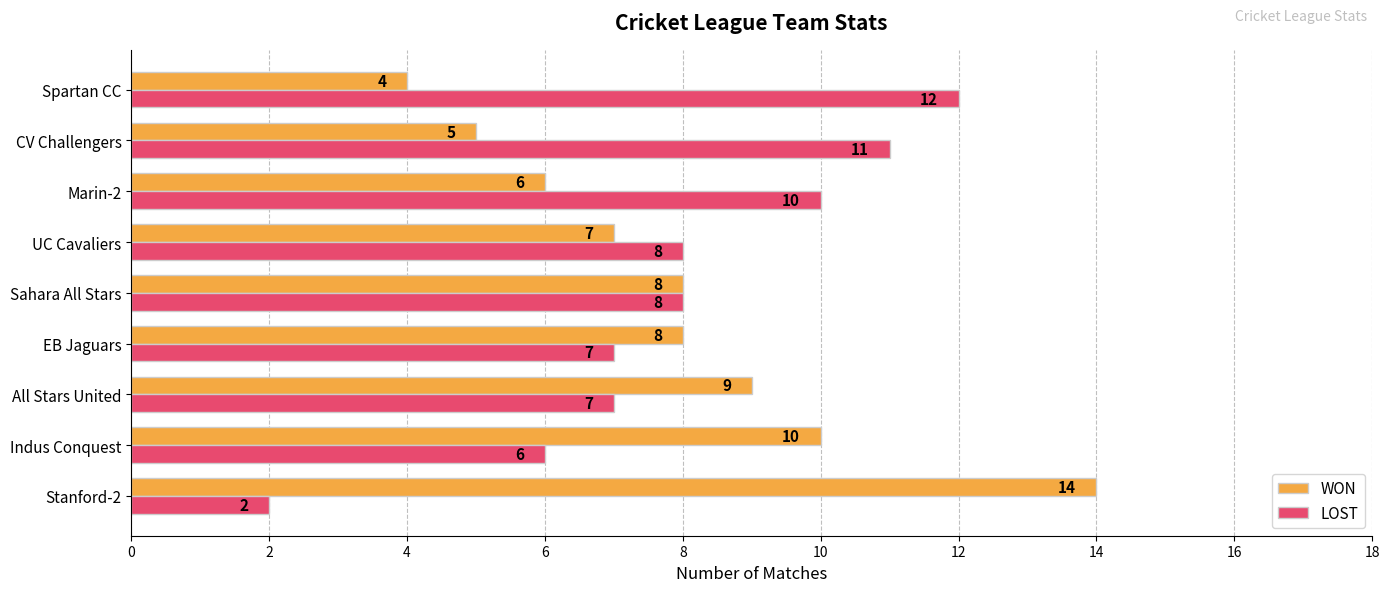

What is the total value across all series at Marin-2?

16